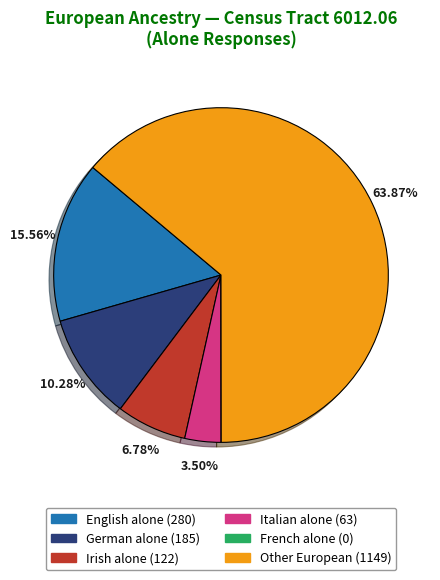

Which category has the biggest portion of the pie?

Other European